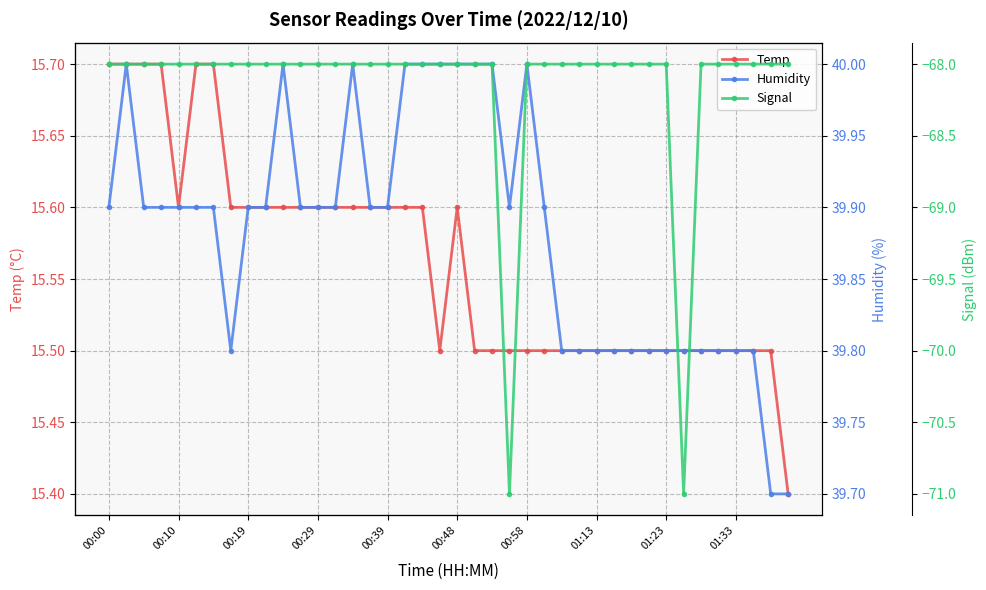

Which series has the largest range (max minus min)?

Signal